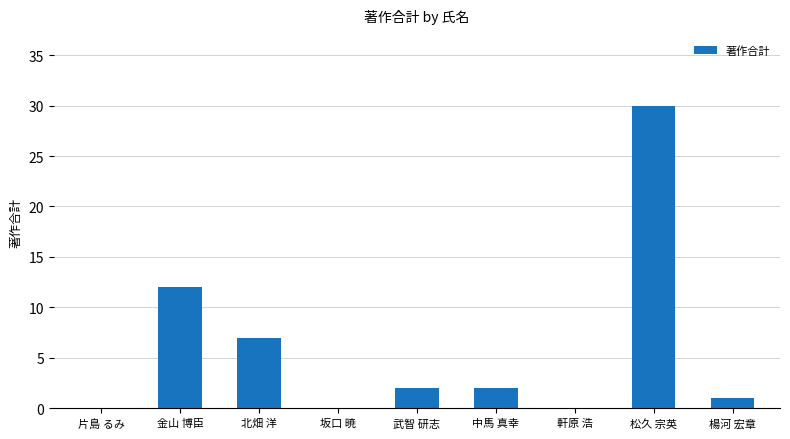

Which category has the highest value across all series?

松久 宗英